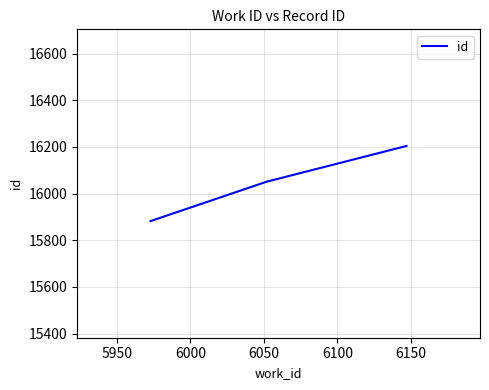

What is the smallest value displayed?

15882